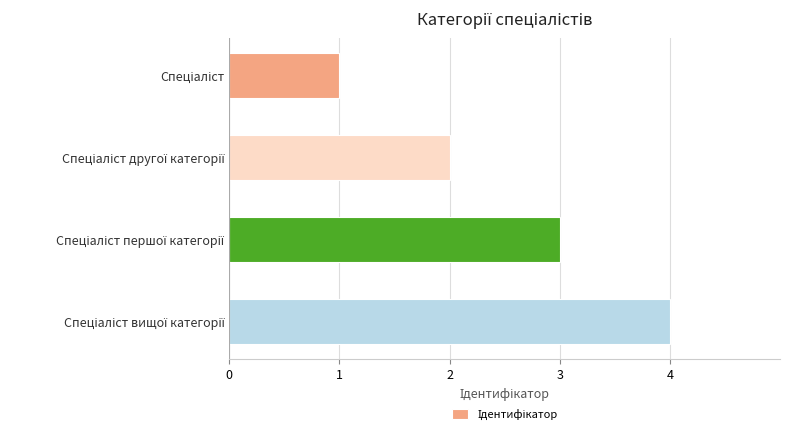

What is the maximum value shown in the chart?

4